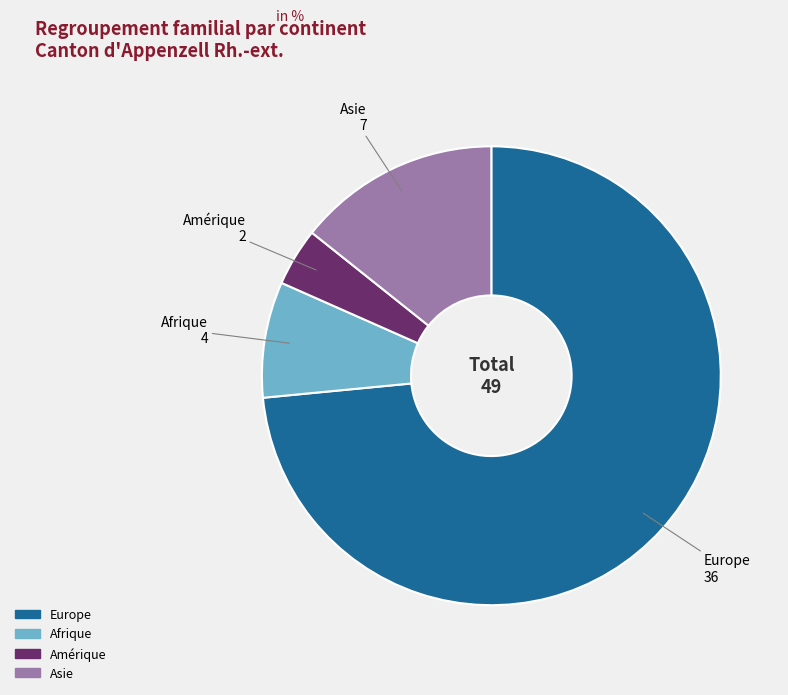

Rank the categories by value from highest to lowest.

Europe, Asie, Afrique, Amérique